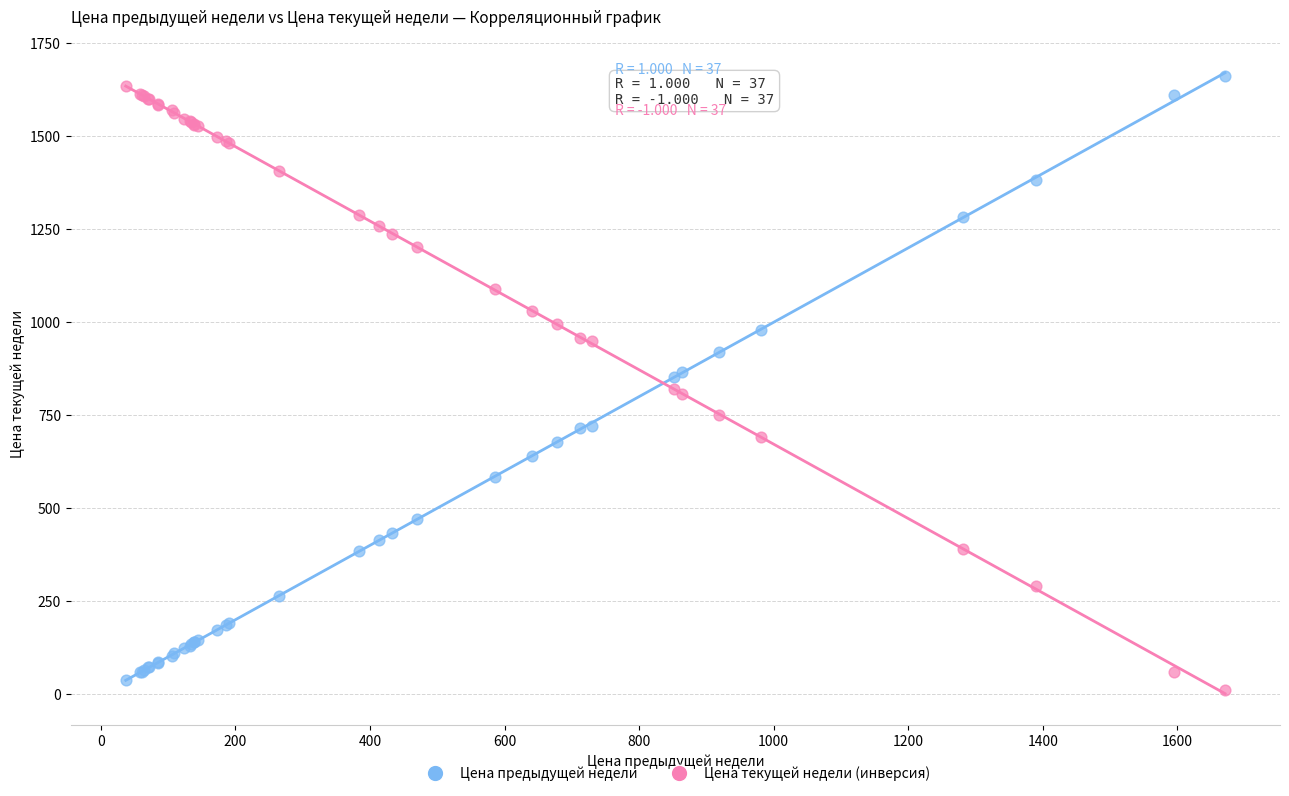

What are all the series names shown in the legend?

Цена предыдущей недели, Цена текущей недели (инверсия)